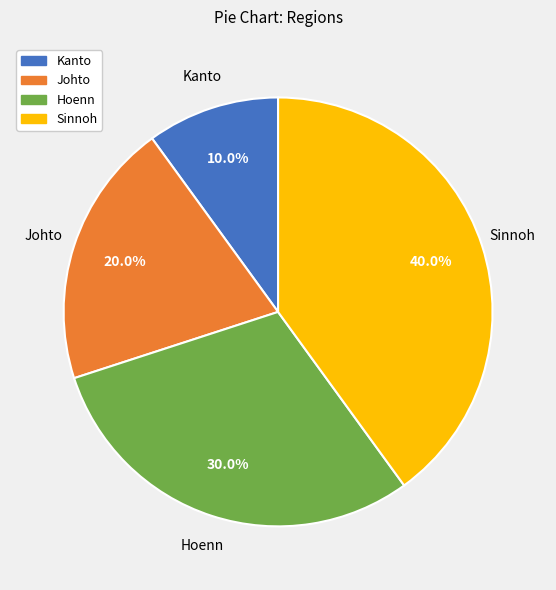

Is it true that Hoenn is 15% of the pie?

False